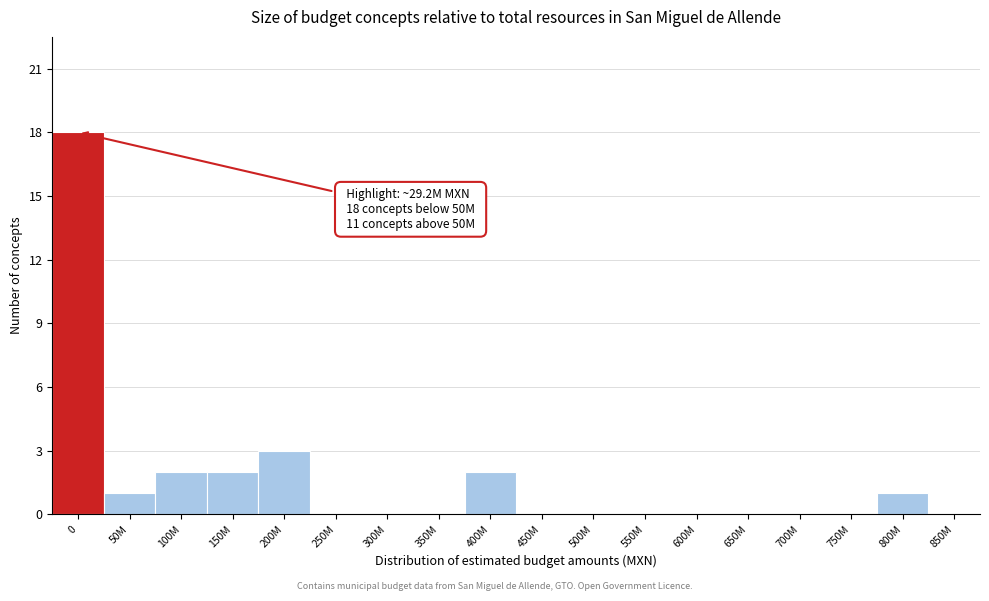

Reading right to left, what are all the values shown in this chart?

850M=0	800M=1	750M=0	700M=0	650M=0	600M=0	550M=0	500M=0	450M=0	400M=2	350M=0	300M=0	250M=0	200M=3	150M=2	100M=2	50M=1	0=18